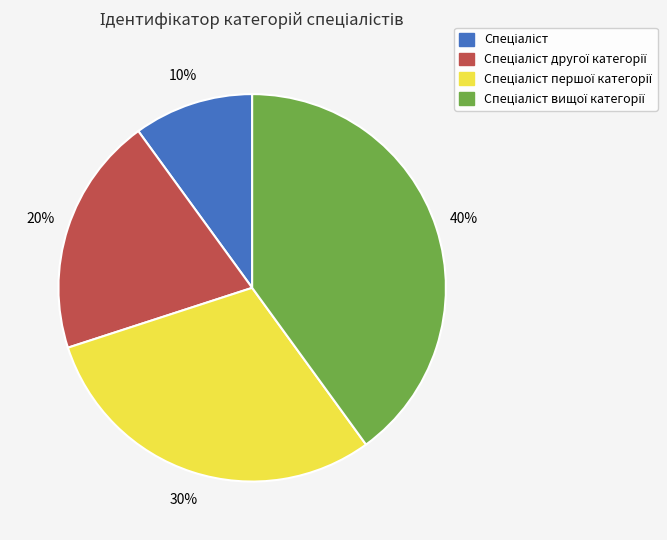

Is there any slice that represents more than half of the pie?

No